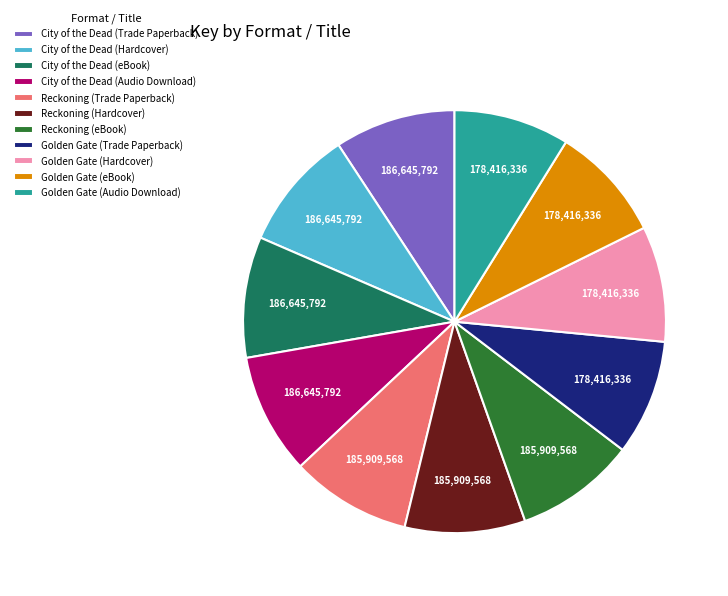

Count the number of slices in the pie.

11